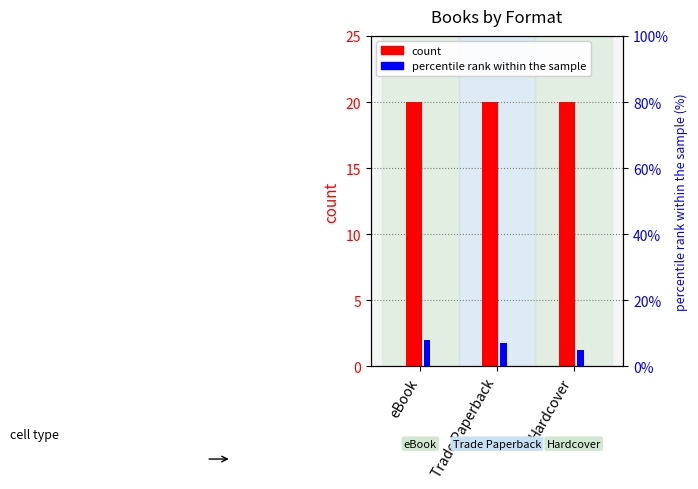

How many values in the percentile rank within the sample series are below 7?

1